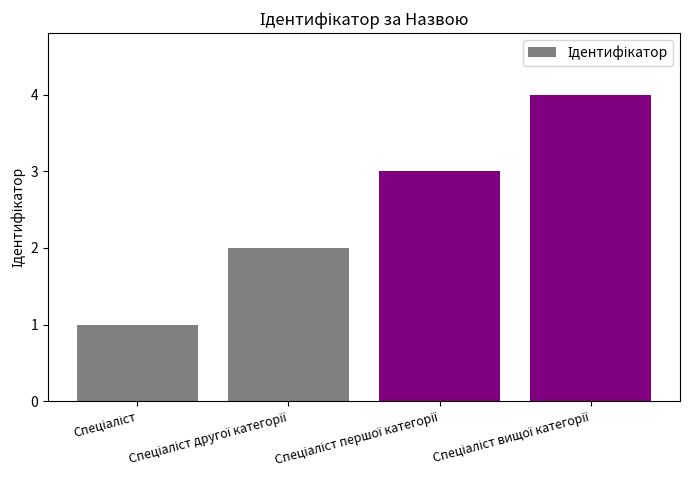

What is the greatest value displayed?

4